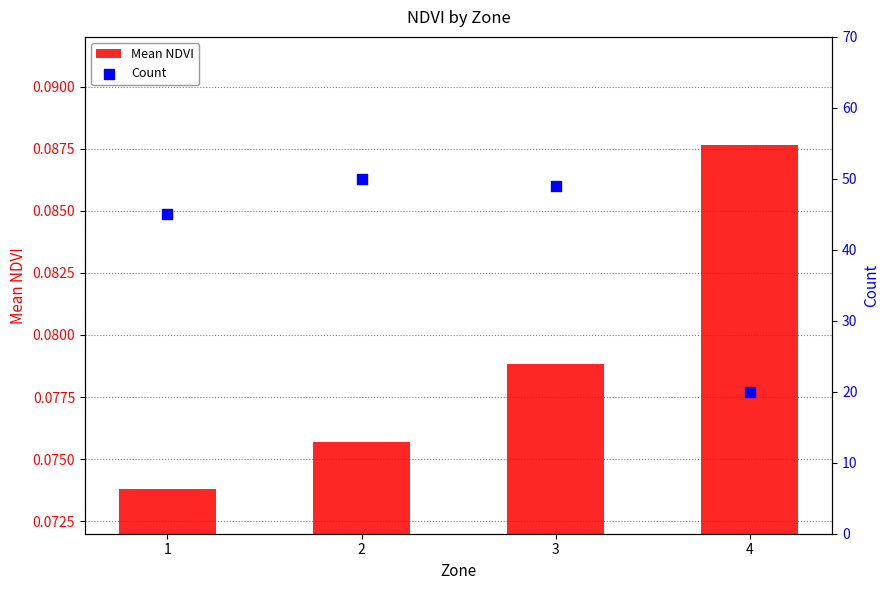

Which series reaches the minimum Y coordinate?

Mean NDVI